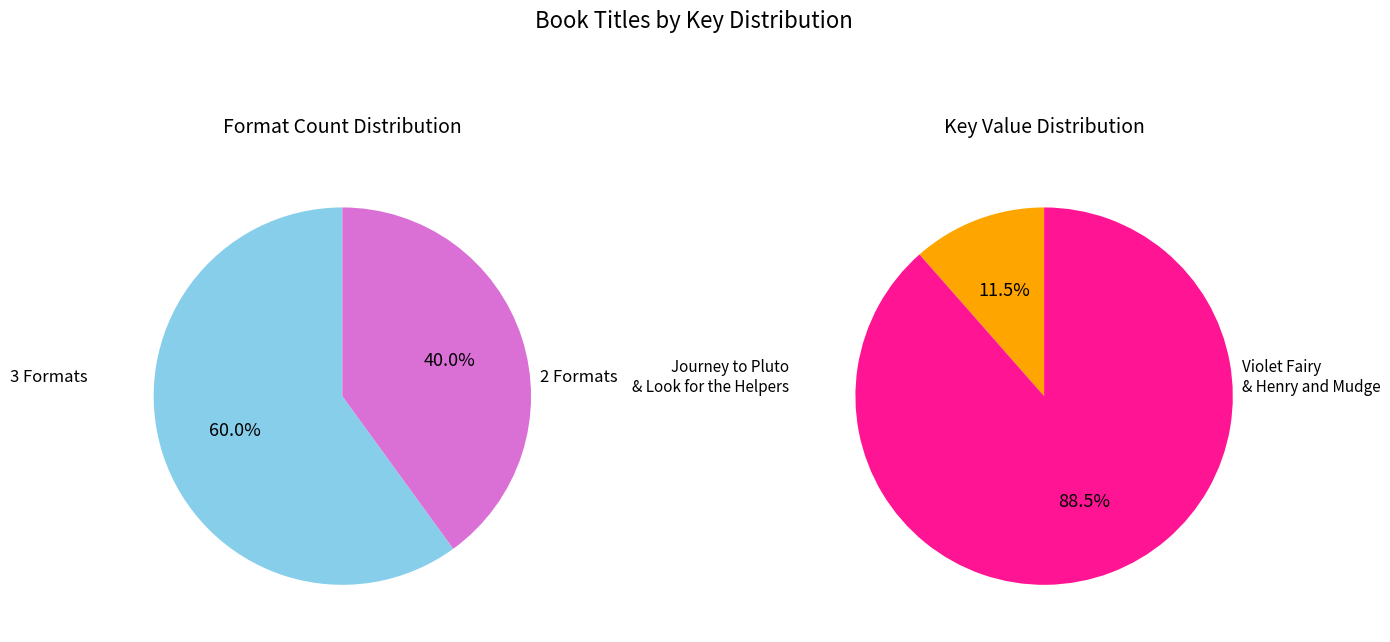

What is the majority slice?

Violet Fairy Gets Her Wings